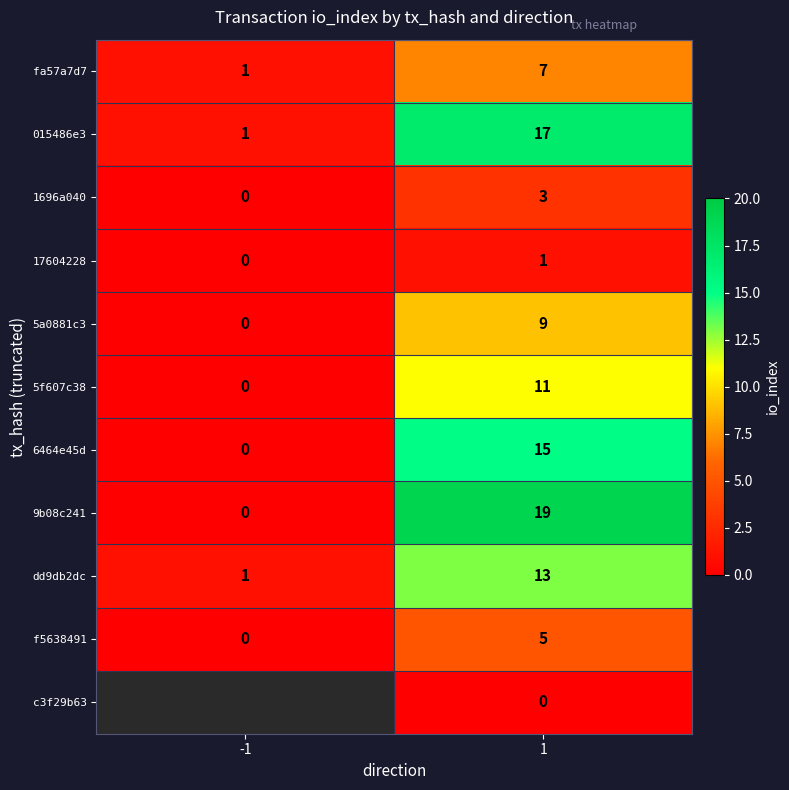

What is the difference between the 9b08c241 values at -1 and 1?

19